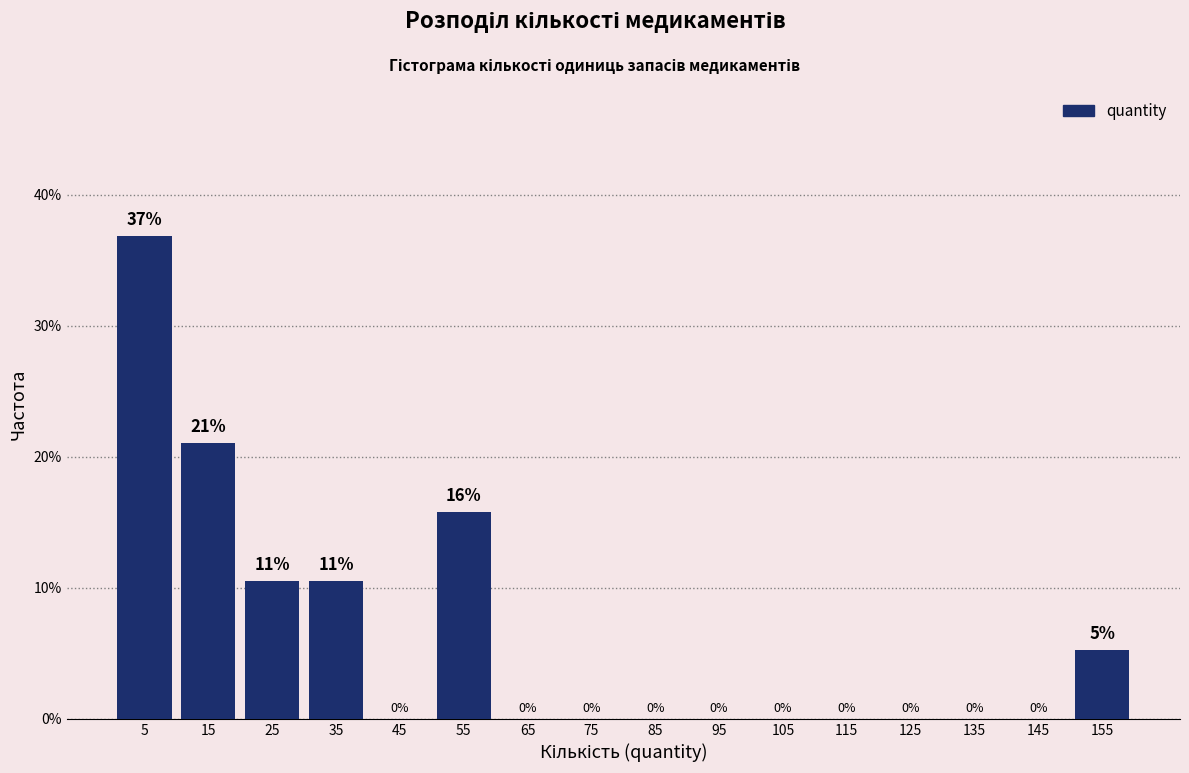

Which range on the x-axis has the tallest bar?

0 to 10